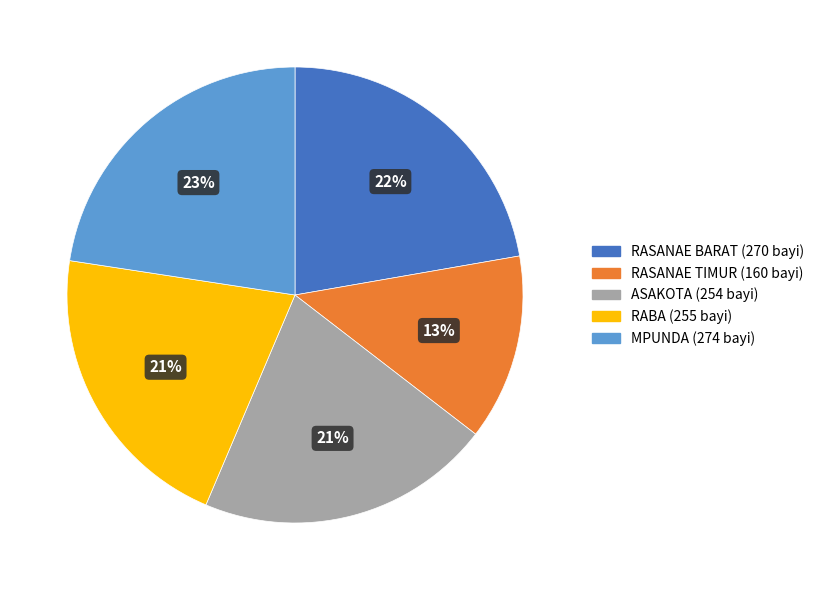

True or false: RASANAE BARAT accounts for 22% of the total.

True